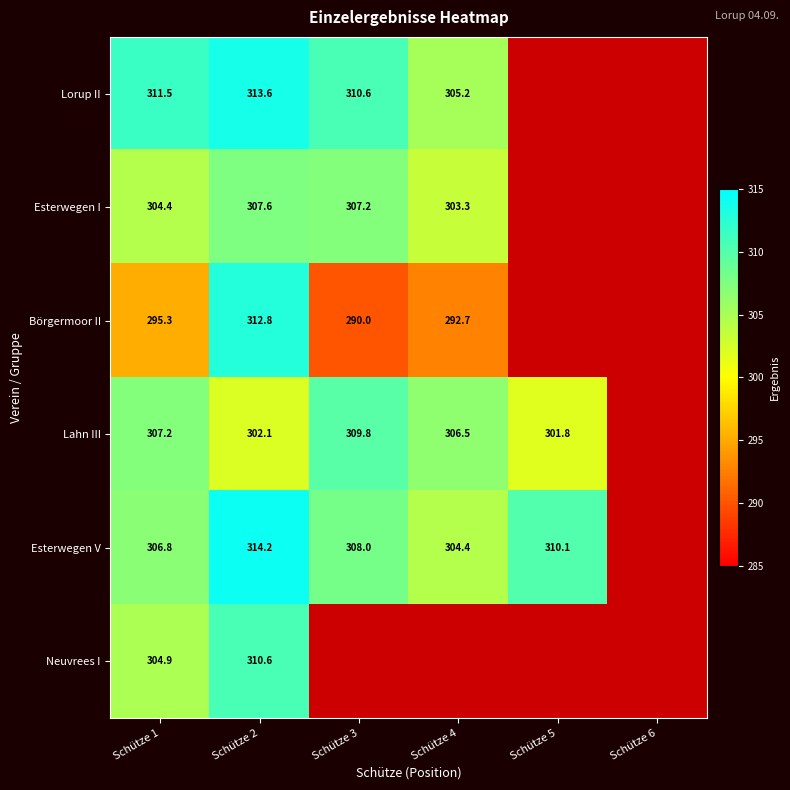

How many categories are shown in the chart?

6